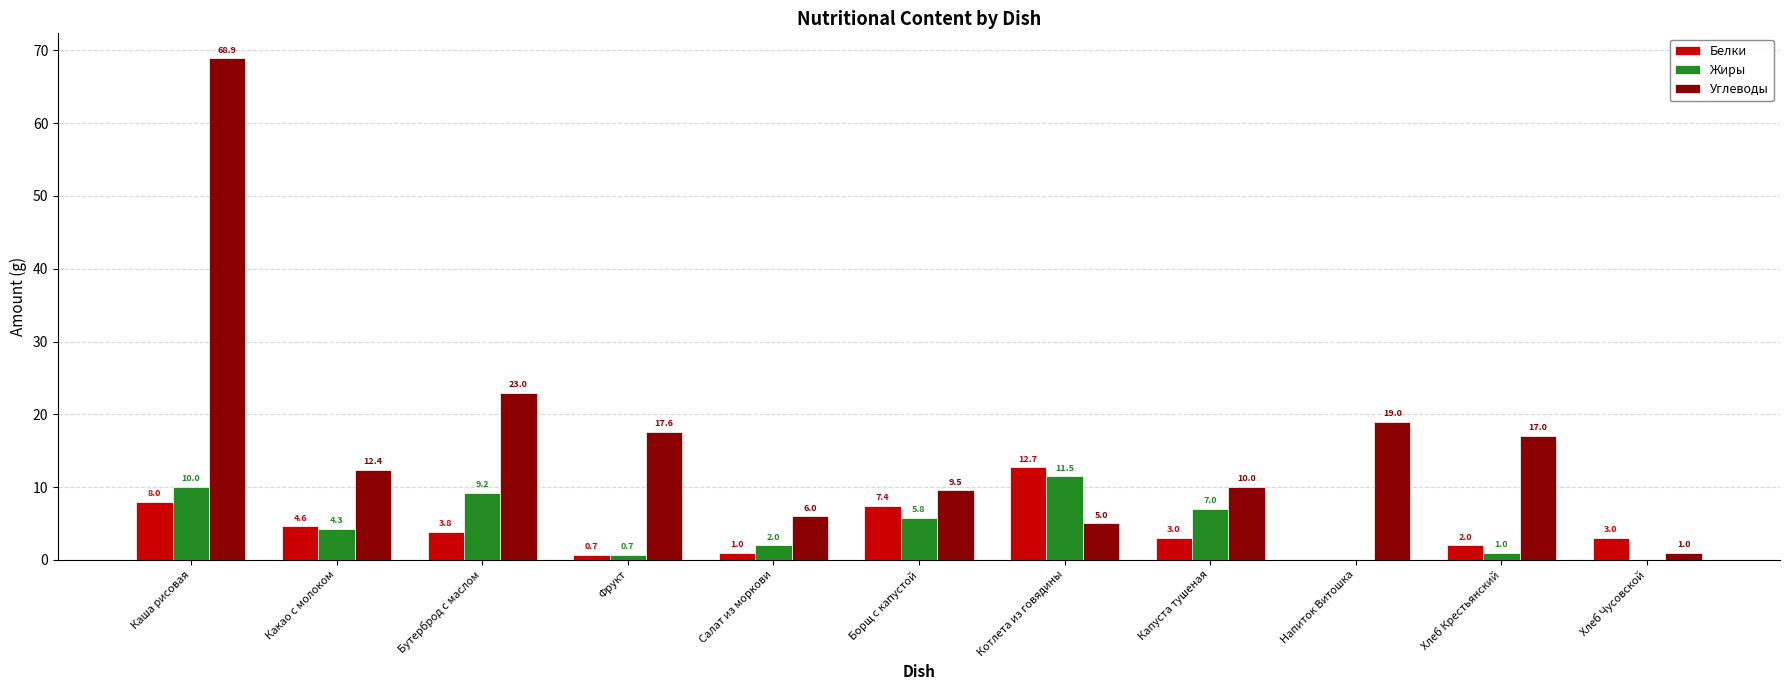

What is the sum of all Углеводы values?

189.4